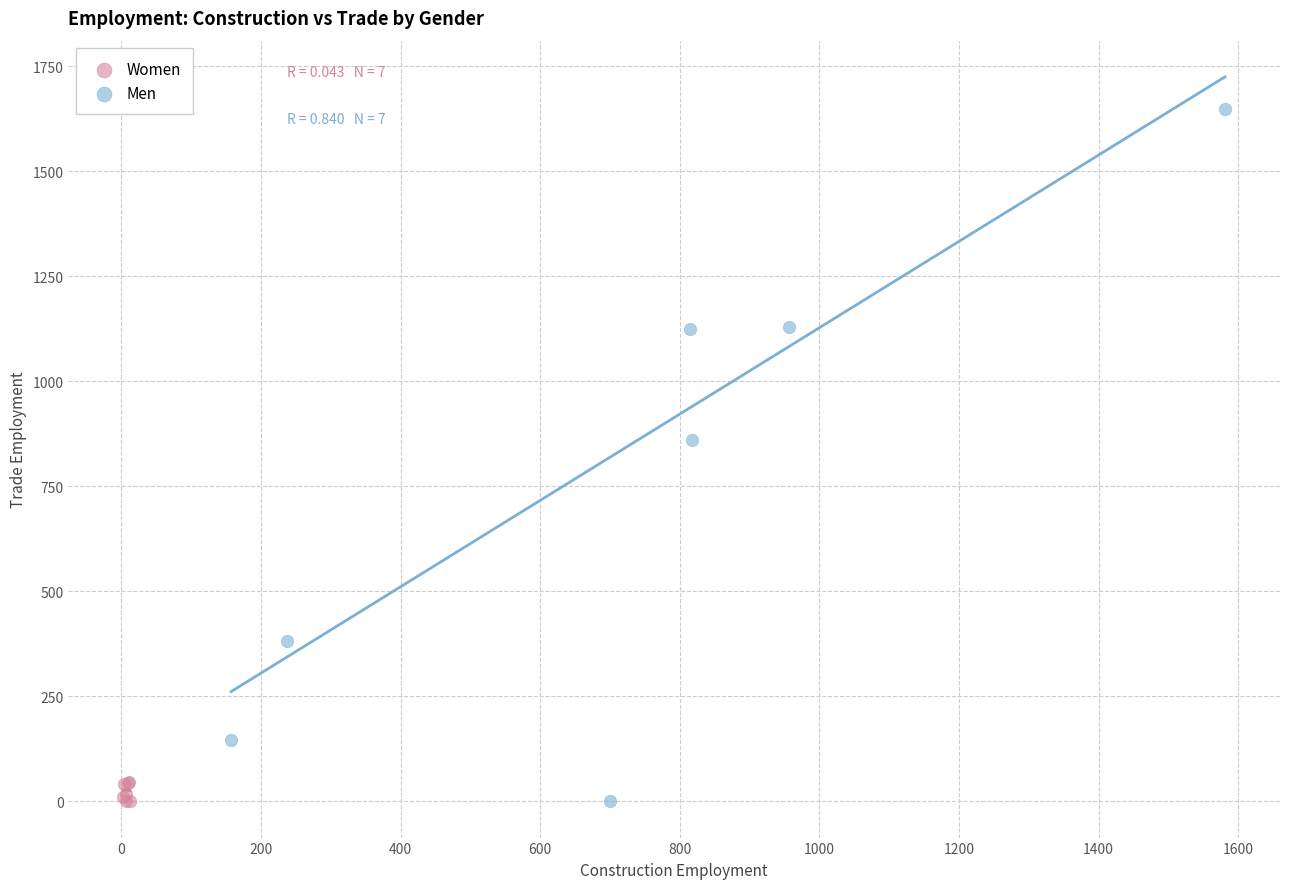

Which series has the widest spread of Y values?

Men